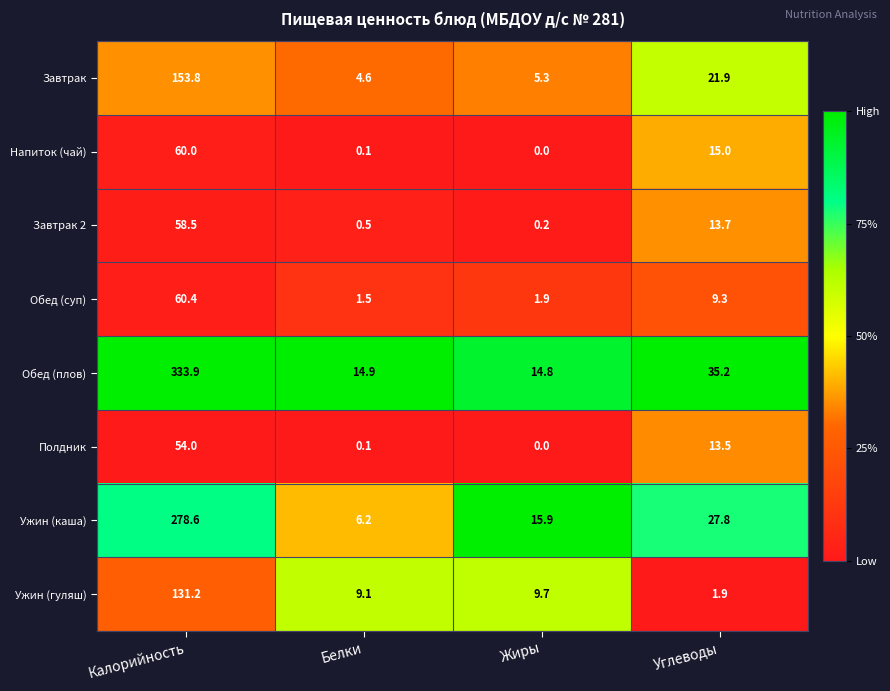

At which label does Ужин (гуляш) reach its minimum?

Углеводы